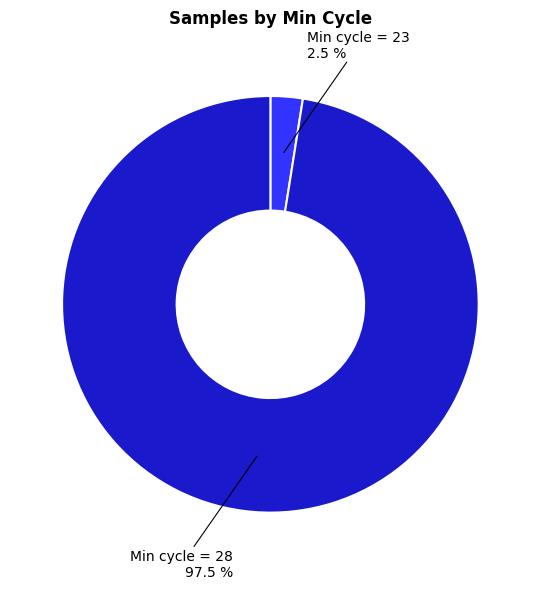

Does any single category account for the majority?

Yes